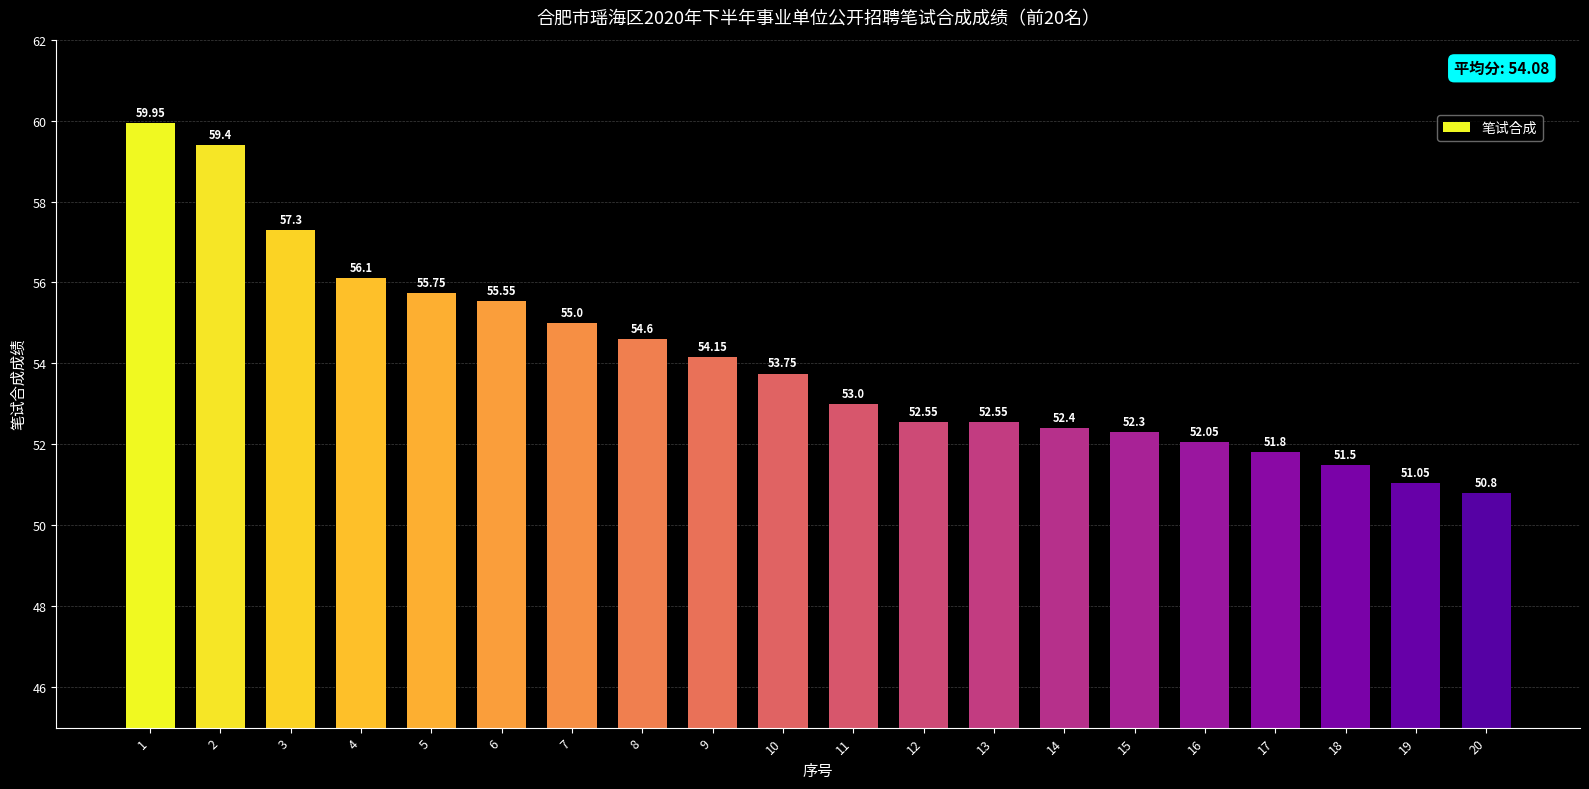

Where is the data nearest to the value 55?

7